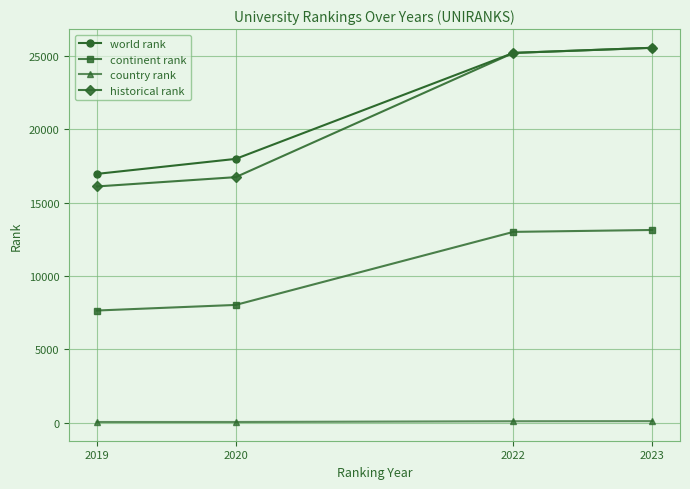

What are all the series names shown in the legend?

world rank, continent rank, country rank, historical rank